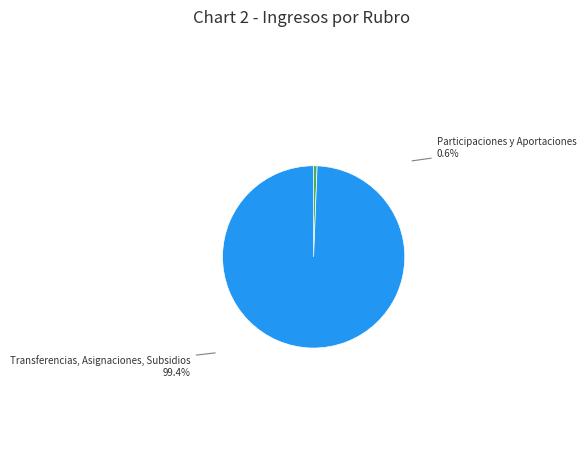

Is there a majority slice in this chart?

Yes